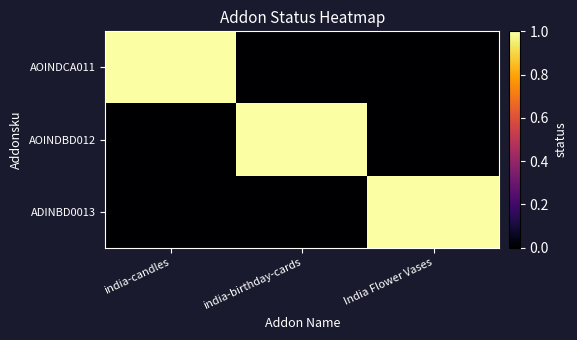

Reading right to left, transcribe all the data shown in this chart.

AOINDCA011: India Flower Vases=0	india-birthday-cards=0	india-candles=1
AOINDBD012: India Flower Vases=0	india-birthday-cards=1	india-candles=0
ADINBD0013: India Flower Vases=1	india-birthday-cards=0	india-candles=0